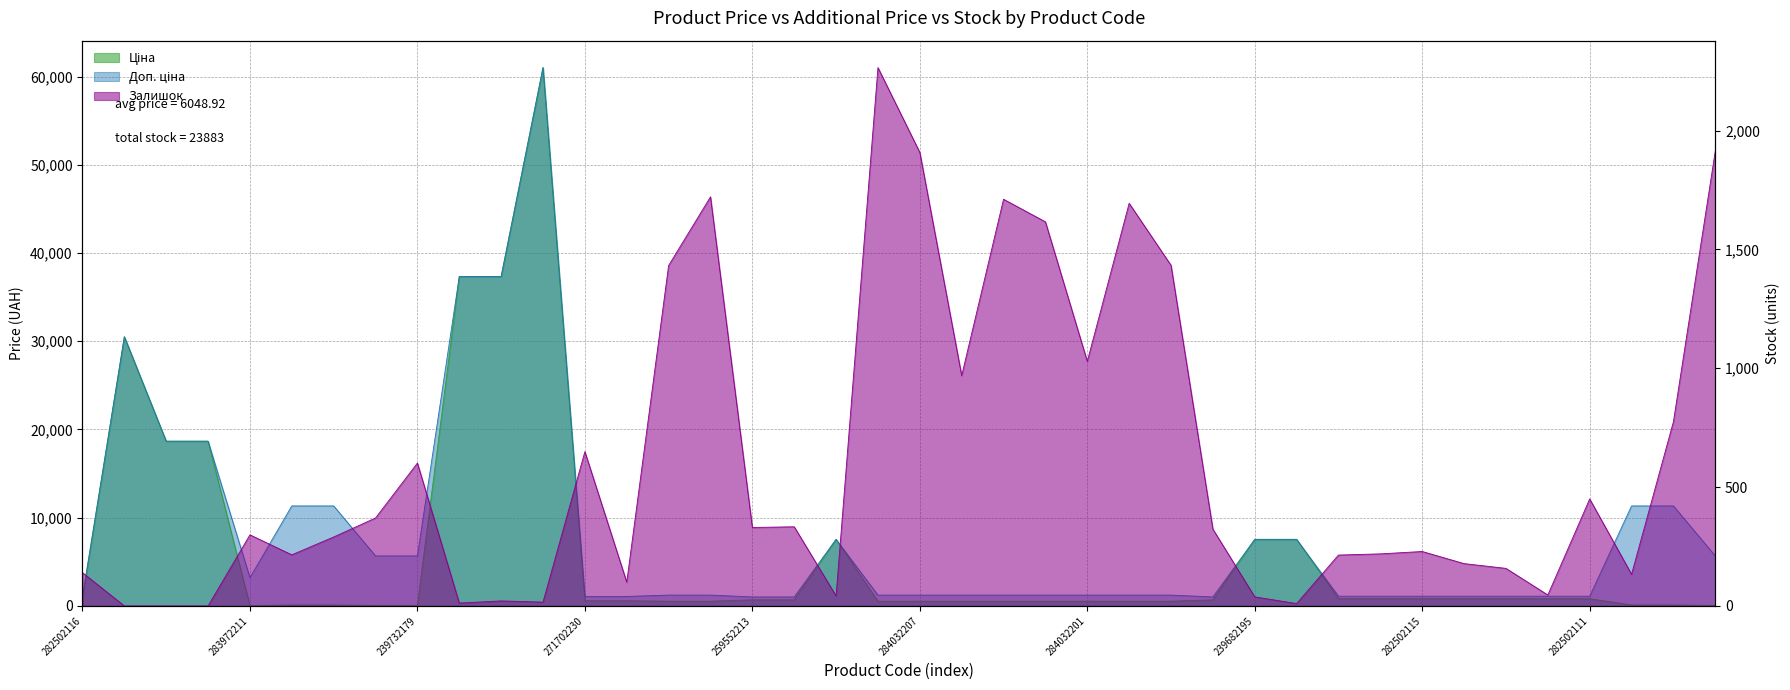

True or false: Доп. ціна and Ціна intersect in this chart.

False